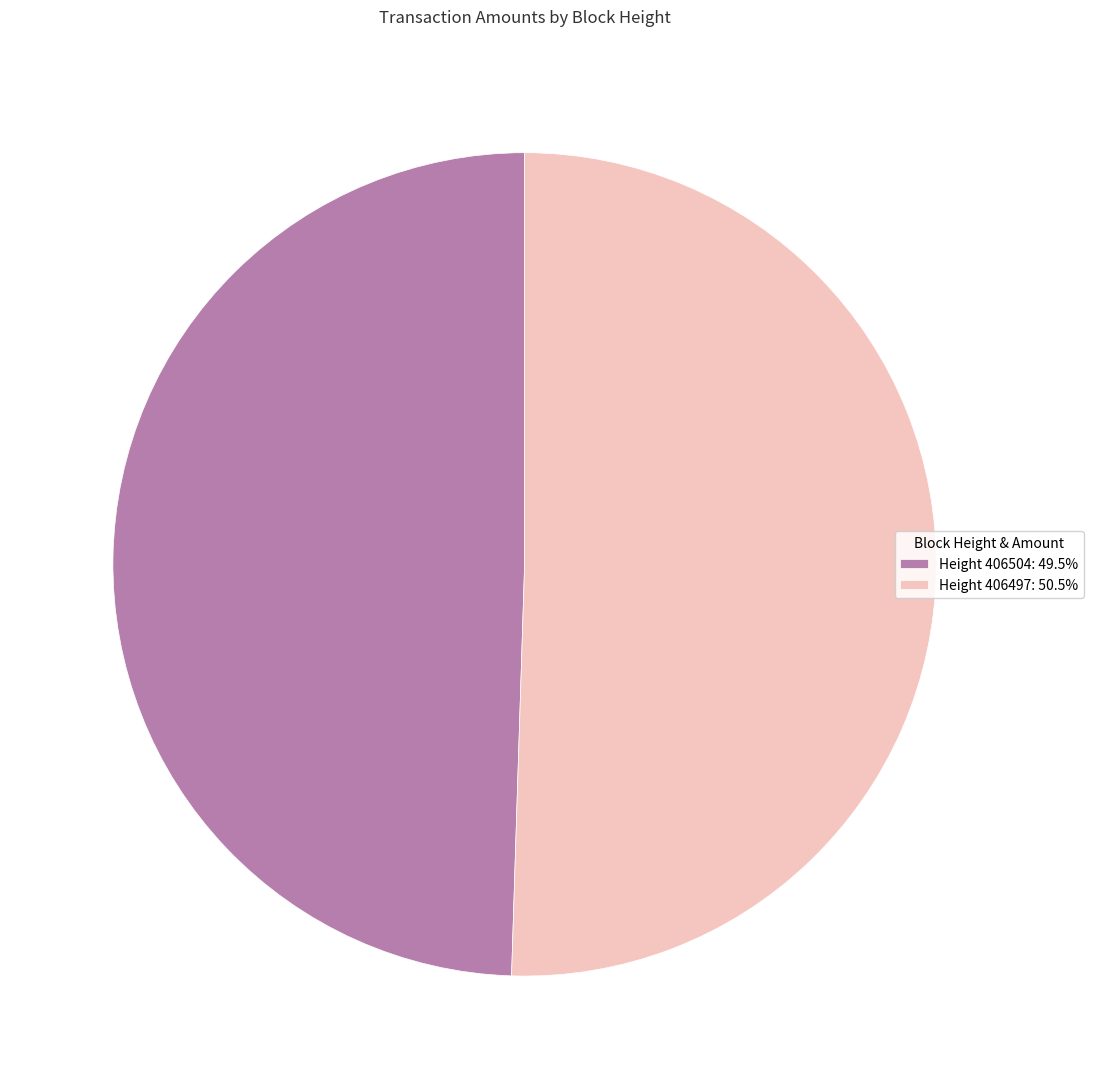

Count the number of slices in the pie.

2